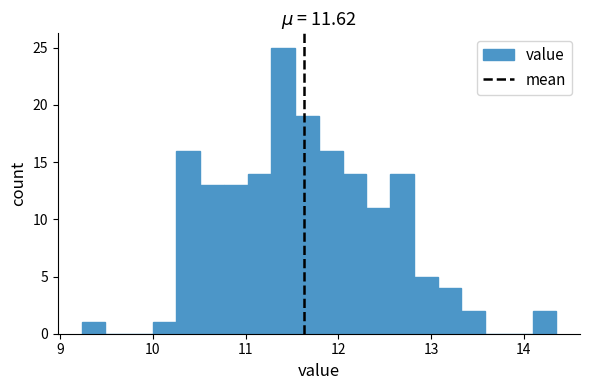

Around what value on the x-axis is the tallest bar? Give the approximate position of its centre, as read against the axis.

11.4